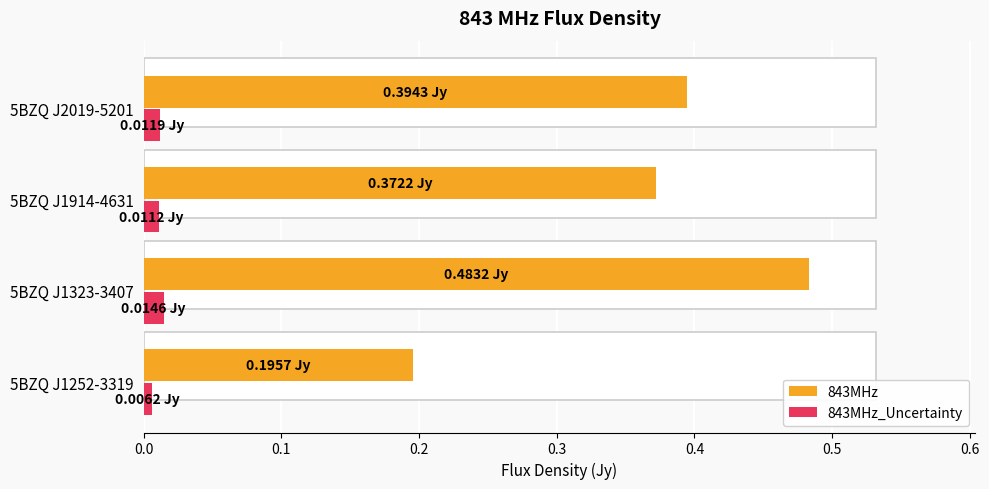

The 843MHz series shows 0.4 at 5BZQ J2019-5201. True or false?

True